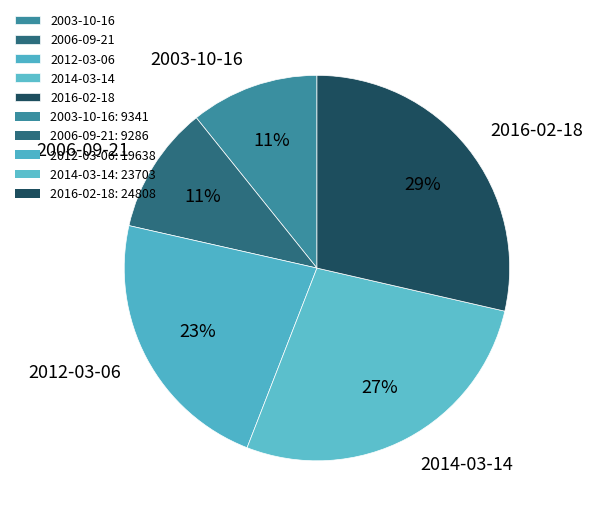

What percentage is the 2014-03-14 slice, to the nearest percent?

27%